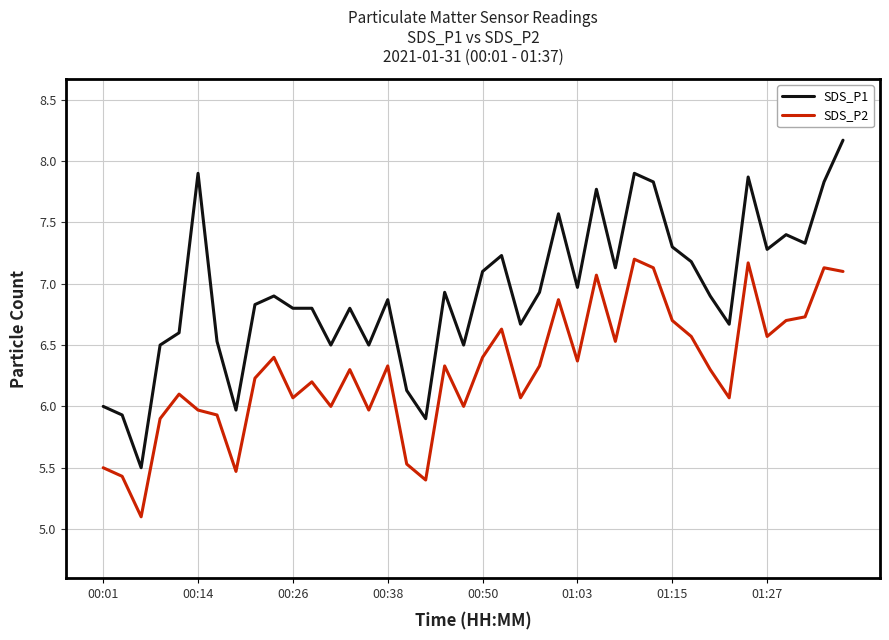

What is the sum of all SDS_P2 values?

251.8